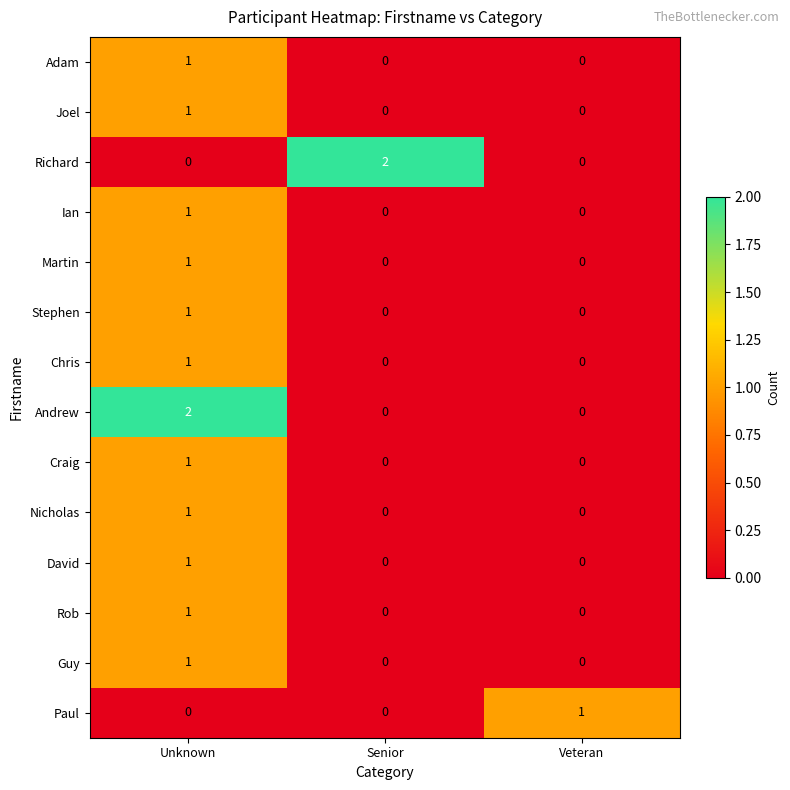

How many series are shown in this chart?

14